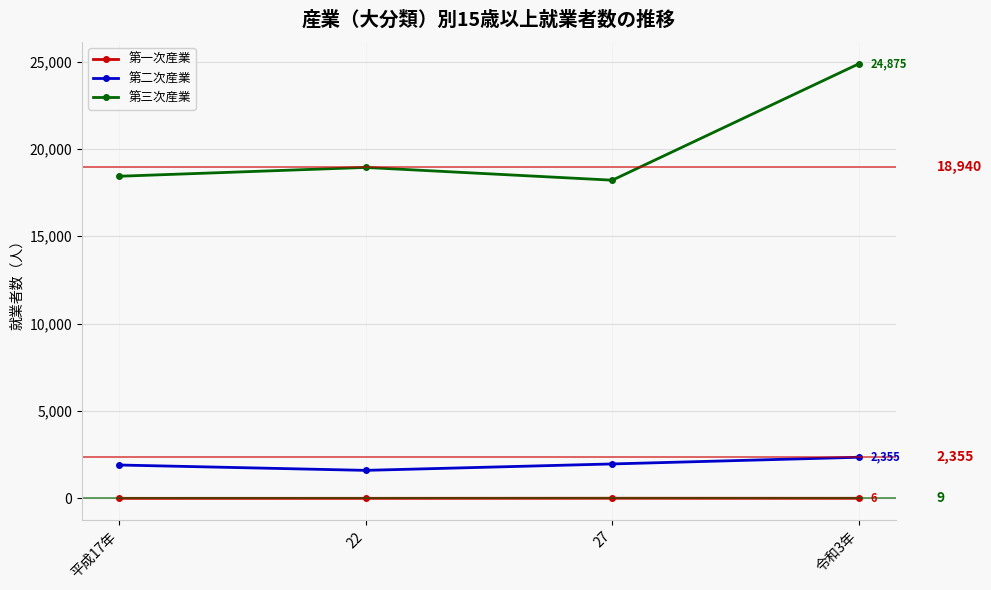

What is the total value across all series at 27?

20191